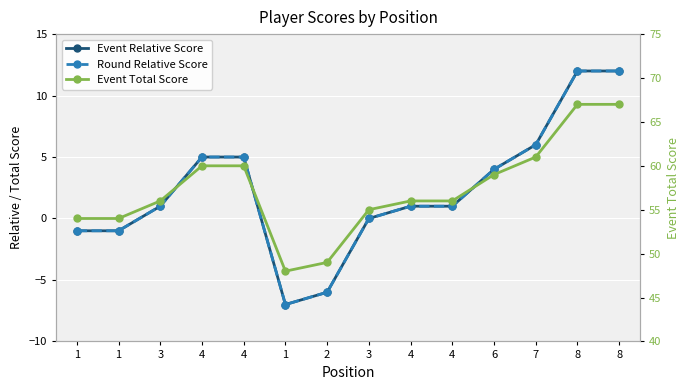

What are all the series names shown in the legend?

Event Relative Score, Round Relative Score, Event Total Score